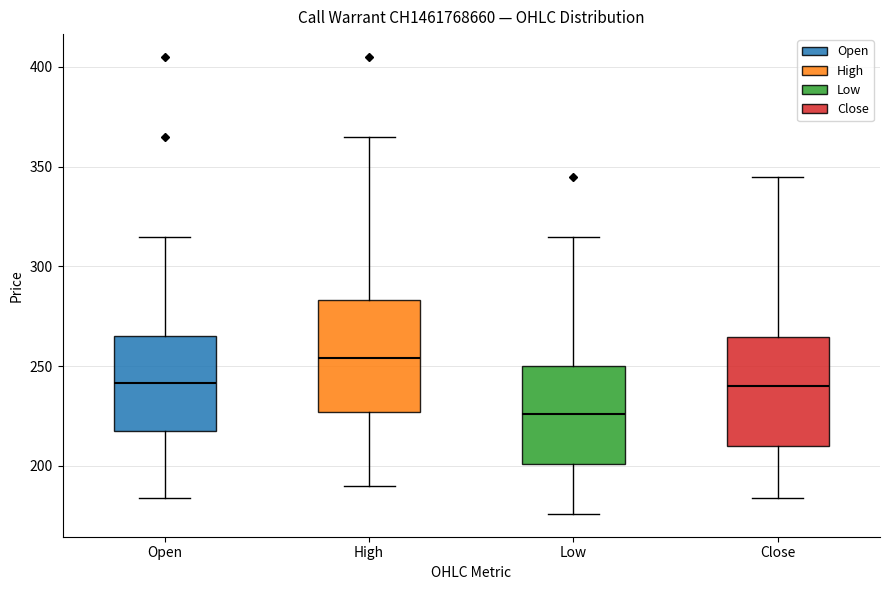

Which box has the lowest median line?

Low